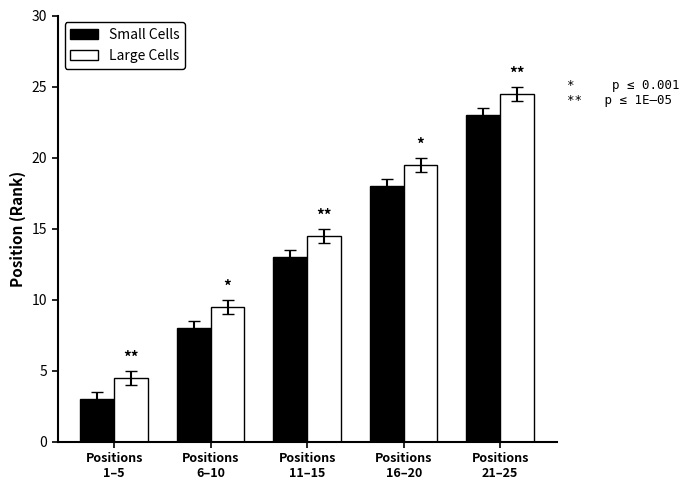

What are all the series names shown in the legend?

Small Cells, Large Cells